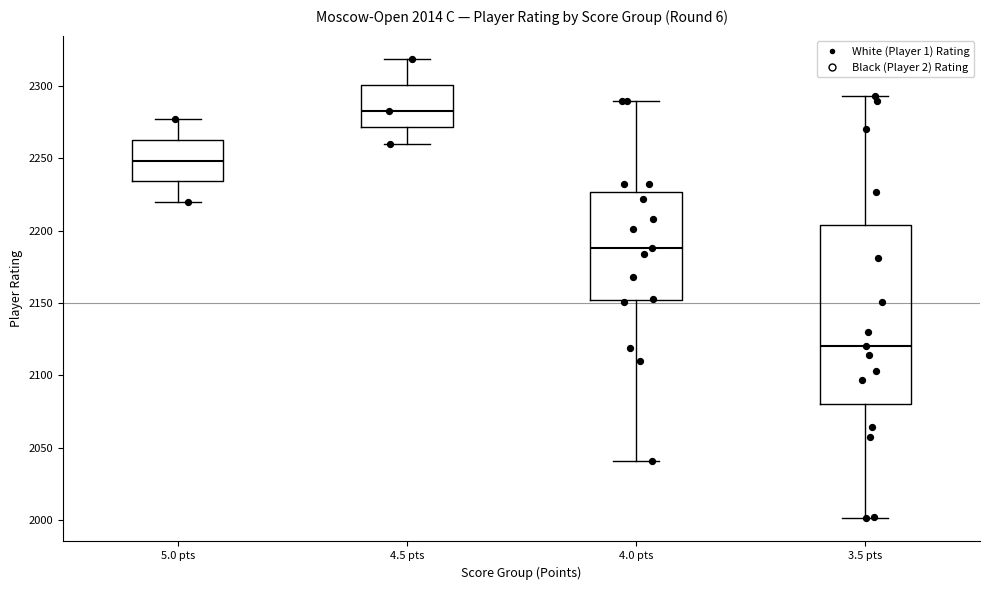

Reading left to right, read every box against the y-axis: the position of its median line, the range the box covers, and the ends of its whiskers. The values are not printed on the chart, so give them approximately, as read against the axis.

5.0 pts: median 2250, box 2235 to 2265, whiskers 2220 to 2275
4.5 pts: median 2285, box 2270 to 2300, whiskers 2260 to 2320
4.0 pts: median 2190, box 2150 to 2225, whiskers 2040 to 2290
3.5 pts: median 2120, box 2080 to 2205, whiskers 2000 to 2295